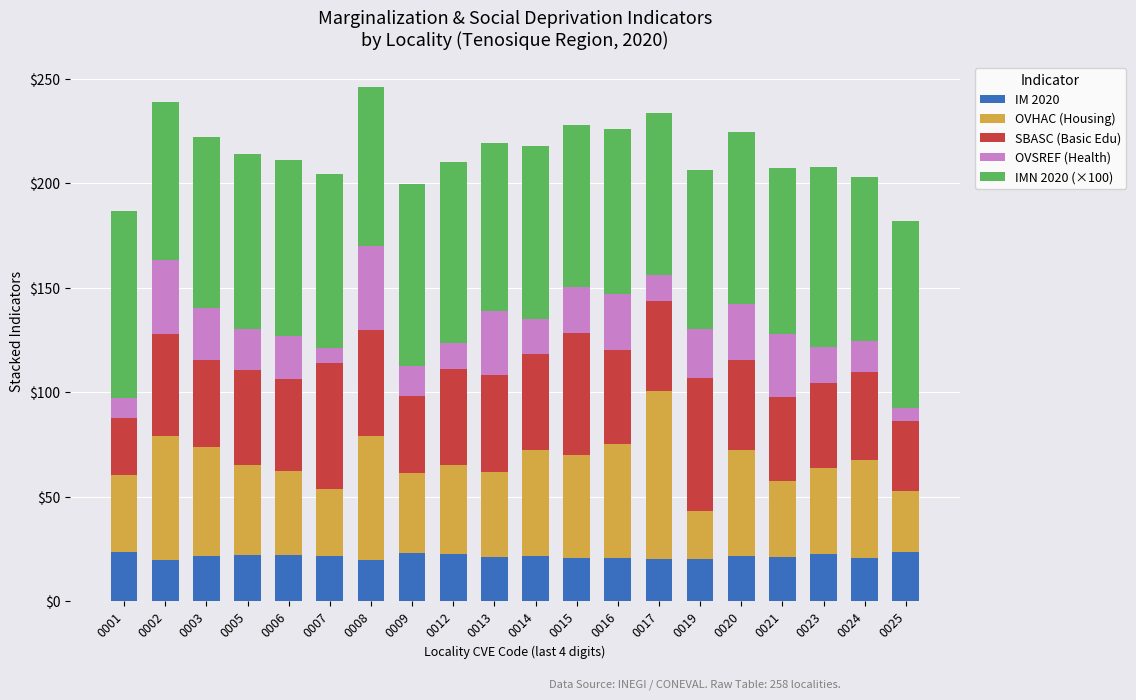

What is the maximum value for IM 2020?

23.5